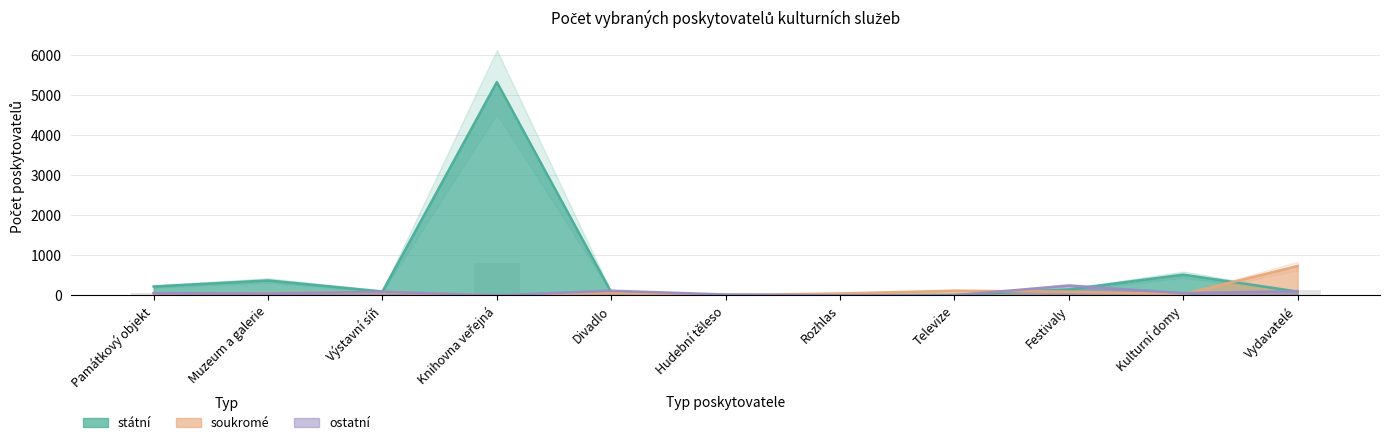

What is the value of the ostatní bar at the 5th from the left?

116